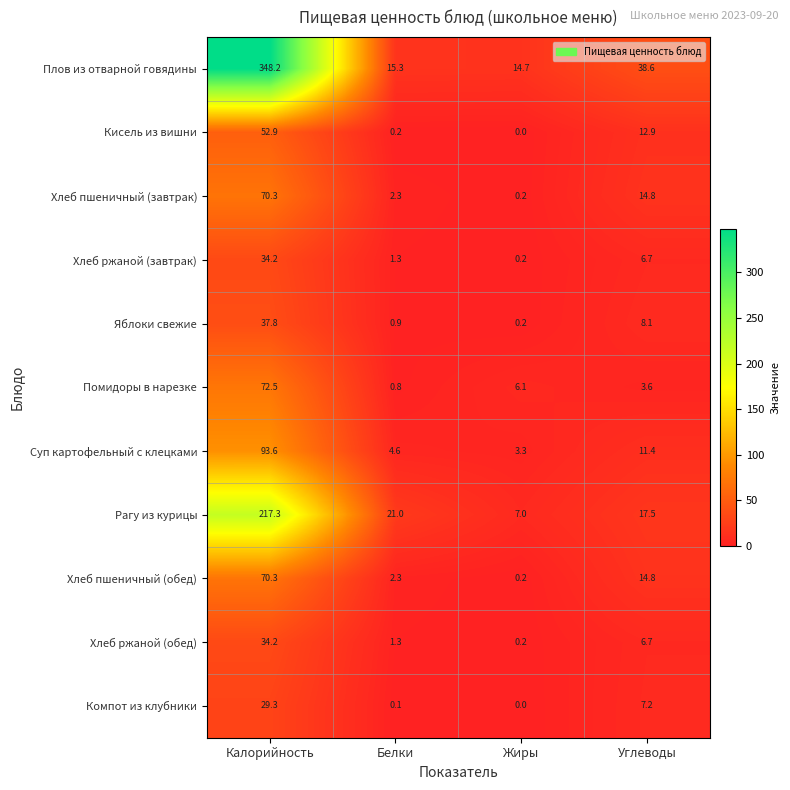

At which label does Компот из клубники reach its peak?

Калорийность